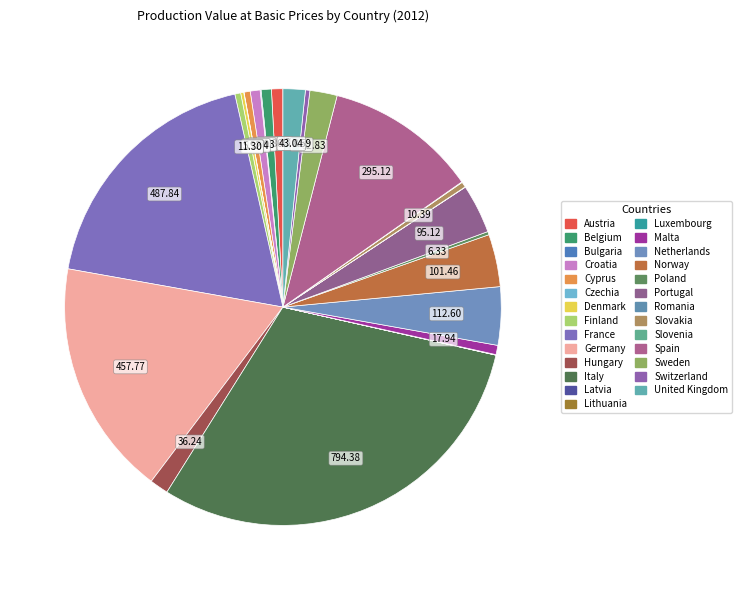

To the nearest percent, what is the combined percentage of Austria and Slovenia?

1%